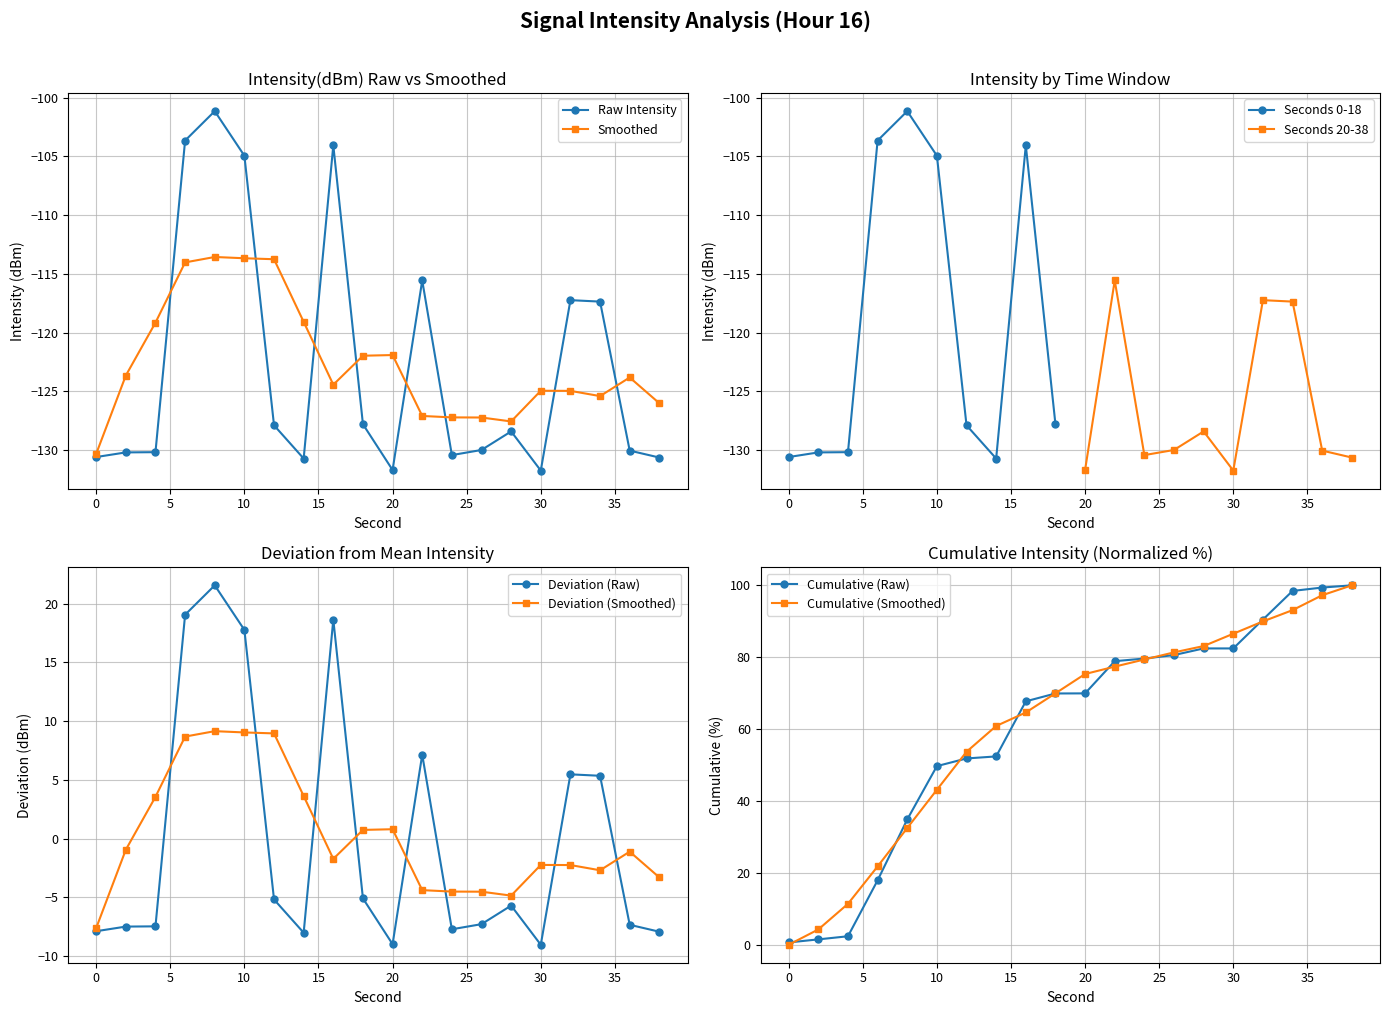

What is the maximum value shown in the chart?

-101.2